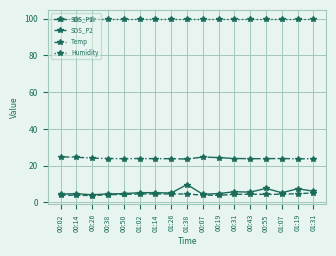

True or false: Humidity has a value of 65.8 at 00:19.

False